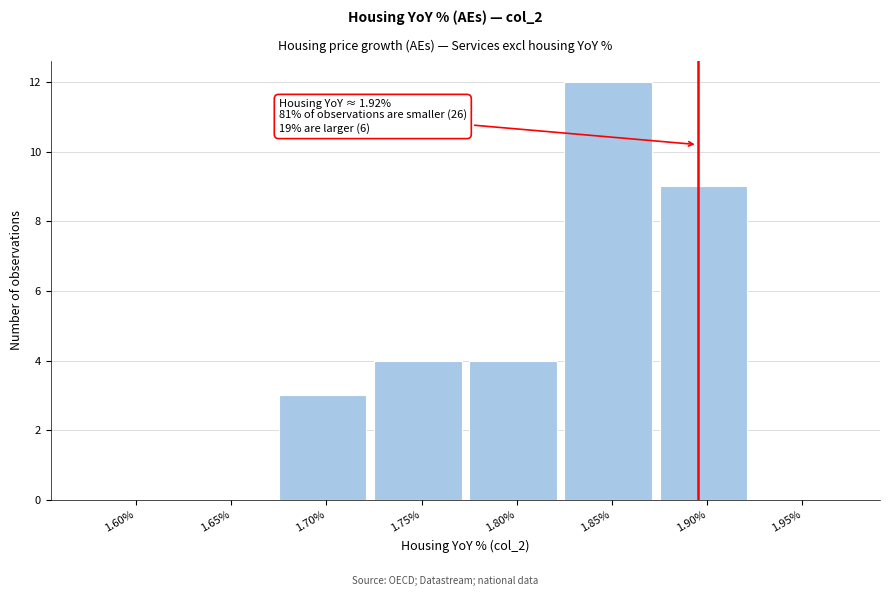

Reading right to left, list all the values displayed in this chart.

1.95%=0	1.90%=9	1.85%=12	1.80%=4	1.75%=4	1.70%=3	1.65%=0	1.60%=0